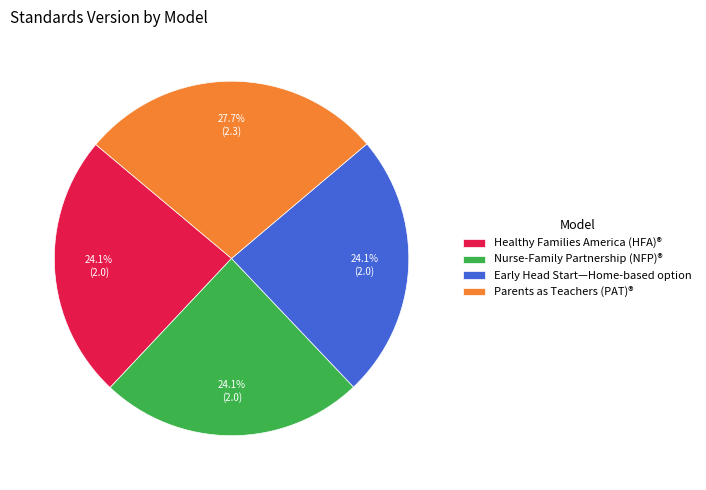

Is the sum of Parents as Teachers (PAT)® and Early Head Start—Home-based option greater than half?

Yes